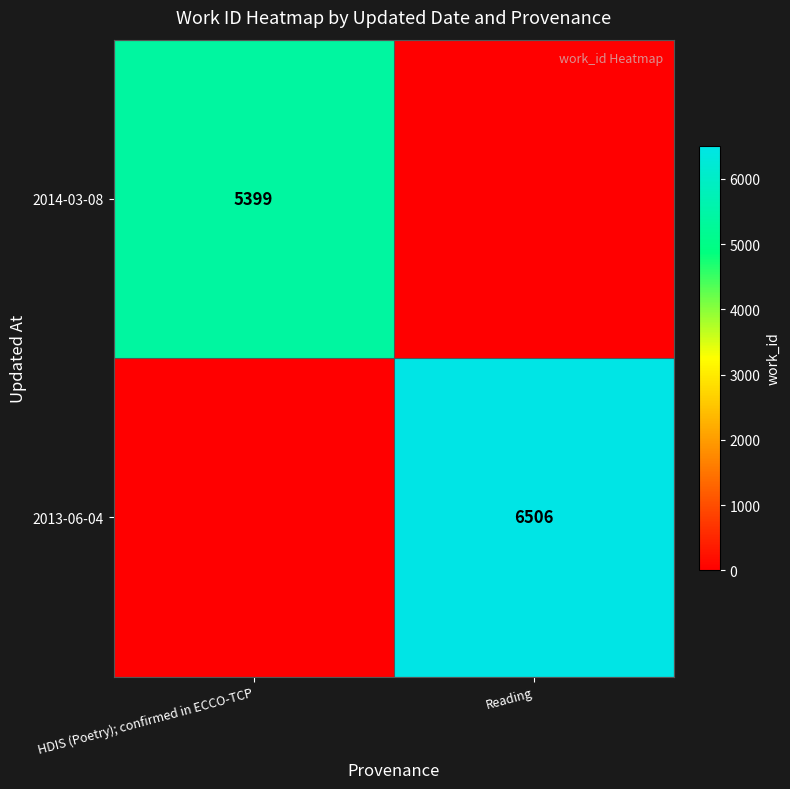

Is it true that 2014-03-08 equals 2630 at HDIS (Poetry); confirmed in ECCO-TCP?

False